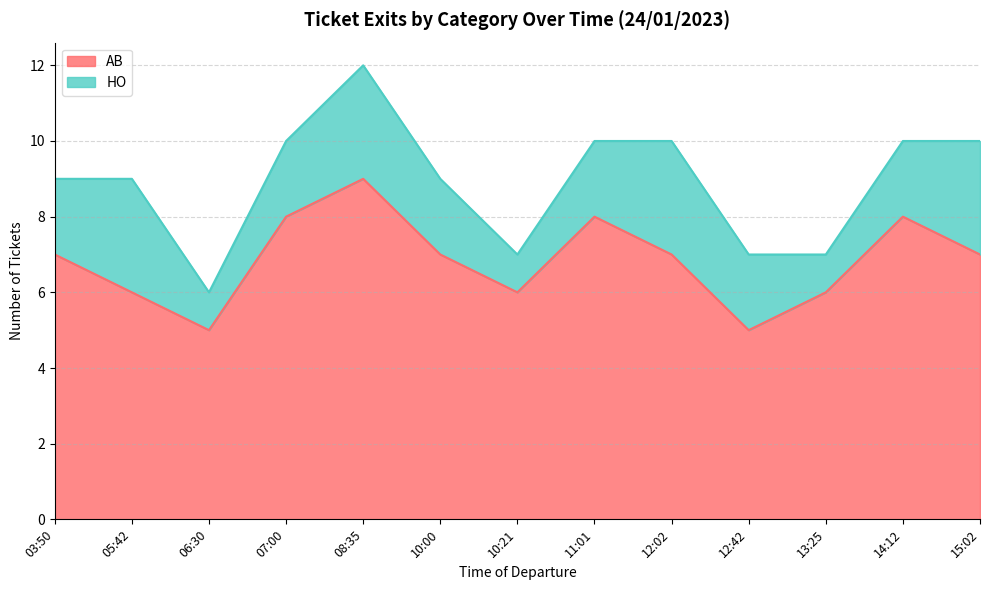

Does the chart have visible grid lines?

Yes